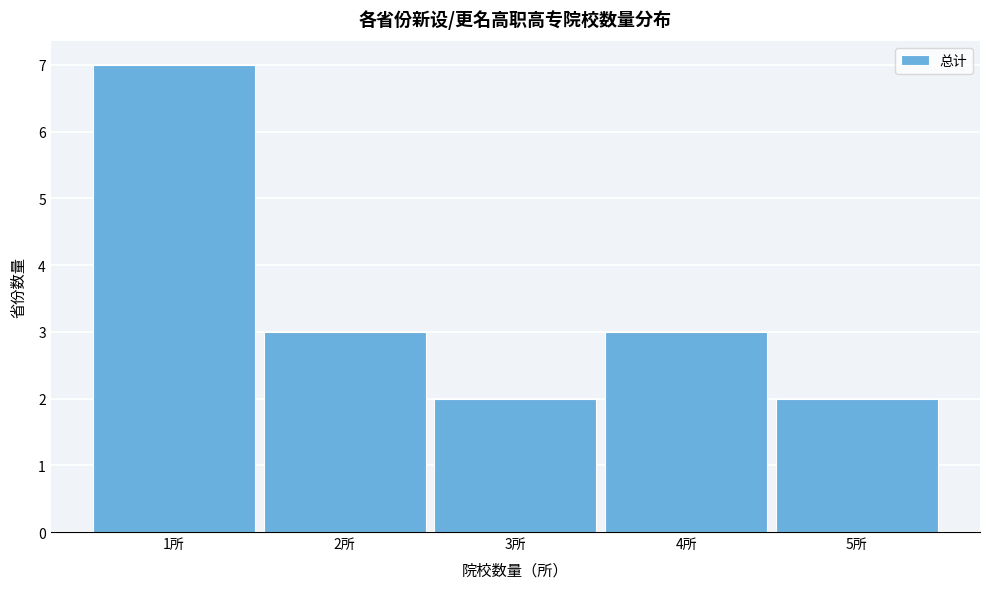

Reading left to right, transcribe this chart: for each bar, give the range it covers on the x-axis and its height. The values are not printed on the chart, so give them approximately, as read against the axis.

0.5 to 1.5: 7
1.5 to 2.5: 3
2.5 to 3.5: 2
3.5 to 4.5: 3
4.5 to 5.5: 2